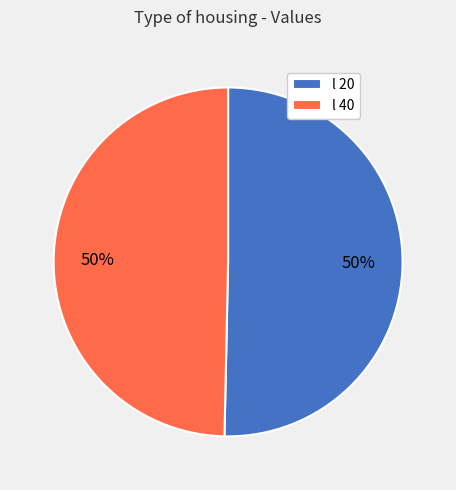

How many segments does this pie chart have?

2